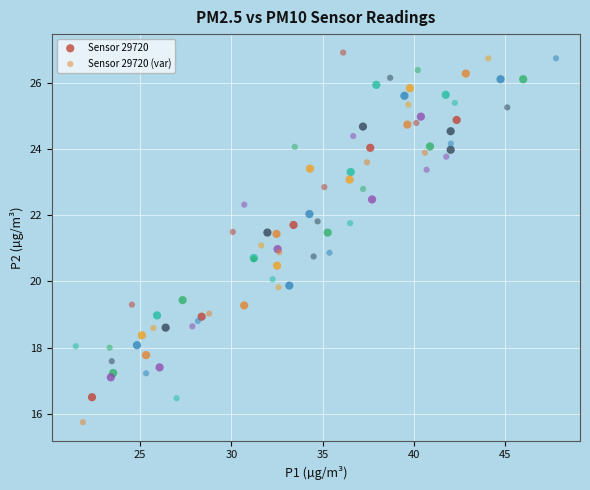

What are all the series names shown in the legend?

Sensor 29720, Sensor 29720 (var)